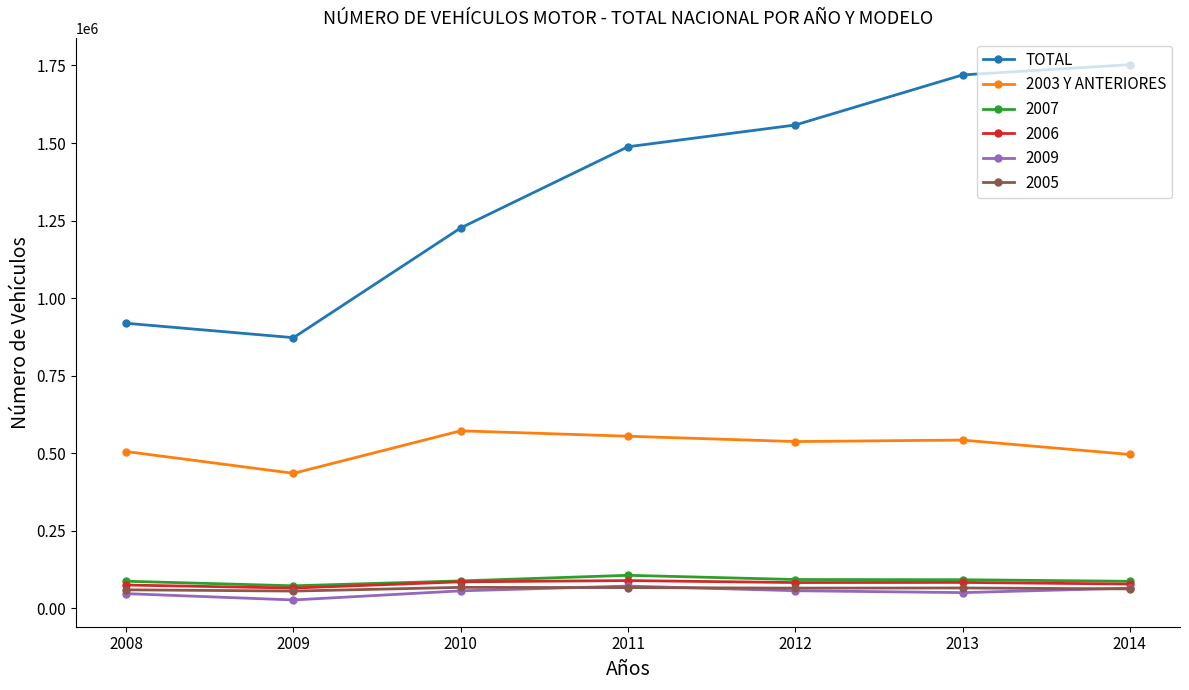

True or false: 2005 and 2003 Y ANTERIORES intersect in this chart.

False